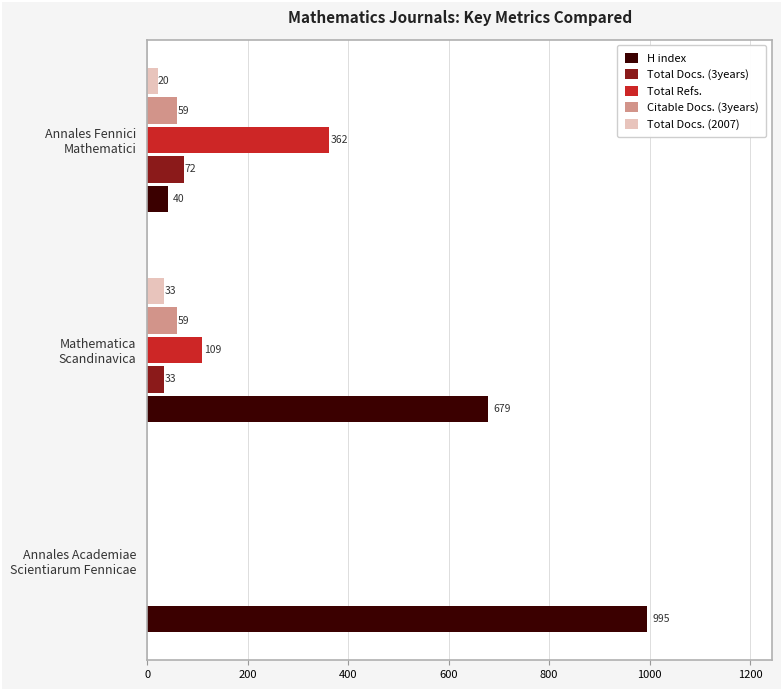

Where is Total Docs. (2007) nearest to the value 16?

Annales Fennici
Mathematici